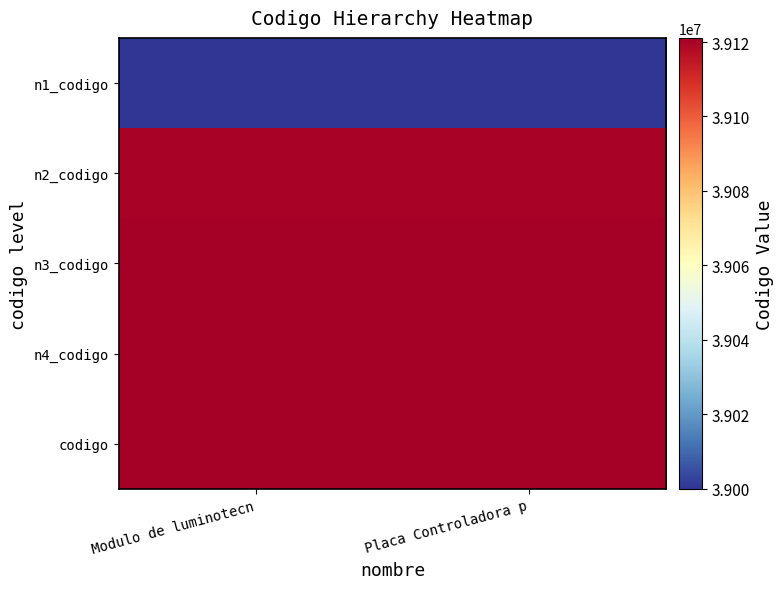

Reading left to right, list all the values displayed in this chart.

n1_codigo: Modulo de luminotecn=39000000	Placa Controladora p=39000000
n2_codigo: Modulo de luminotecn=39120000	Placa Controladora p=39120000
n3_codigo: Modulo de luminotecn=39121100	Placa Controladora p=39121100
n4_codigo: Modulo de luminotecn=39121107	Placa Controladora p=39121107
codigo: Modulo de luminotecn=39121107	Placa Controladora p=39121107